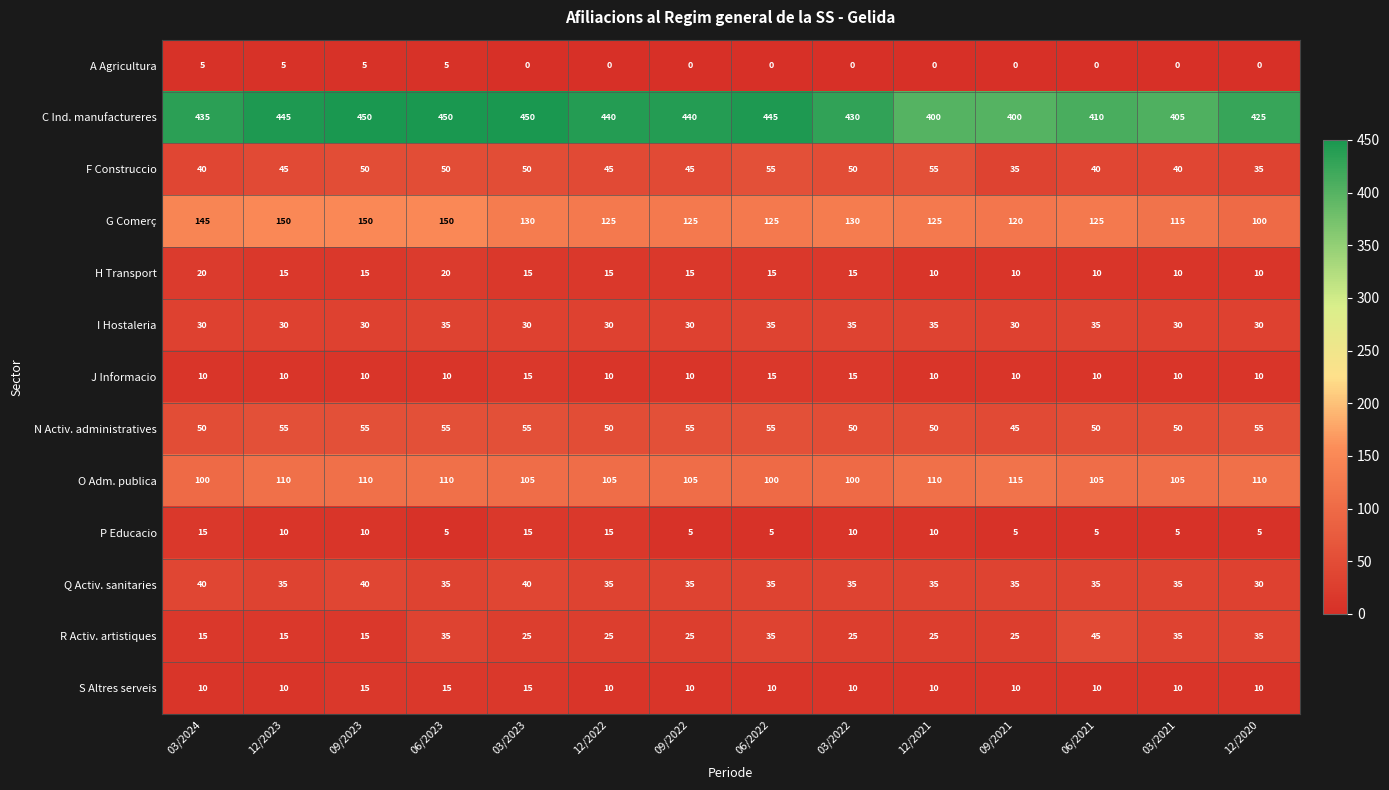

Which series changed the most between 09/2022 and 03/2021?

C Ind. manufactureres